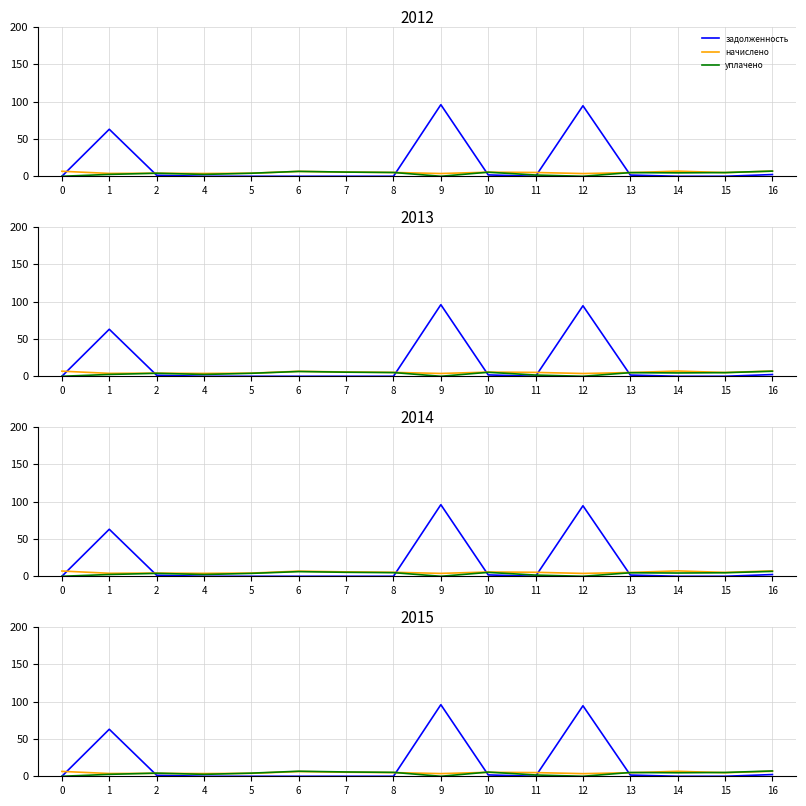

What is the sum of the задолженность values at 11 and 16?

2.3